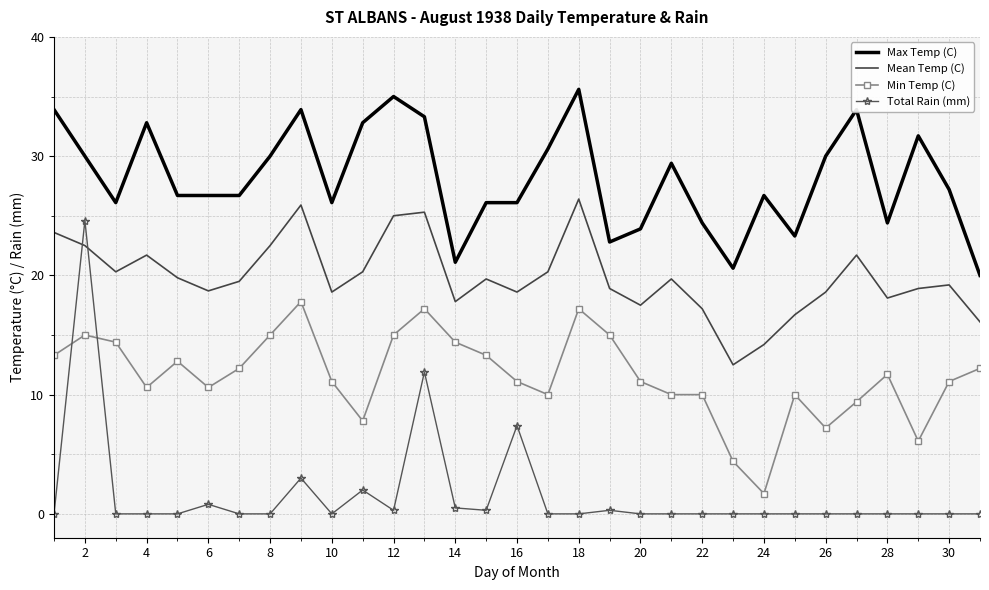

How many intersections are there between Min Temp (C) and Total Rain (mm)?

2